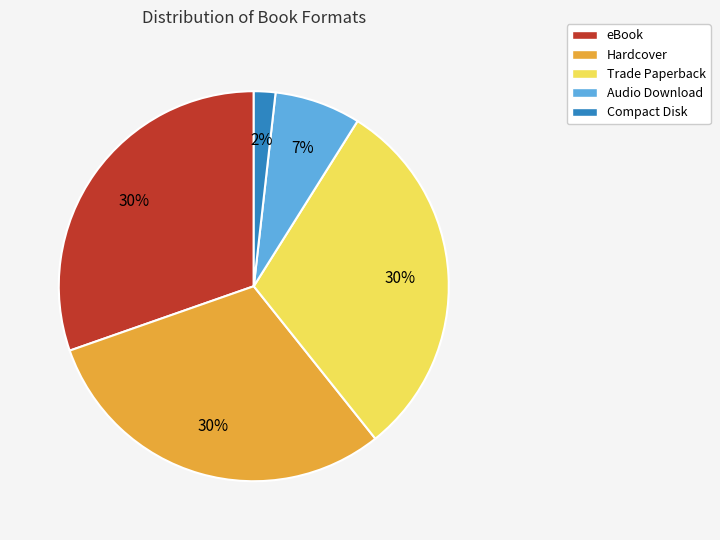

How many segments does this pie chart have?

5